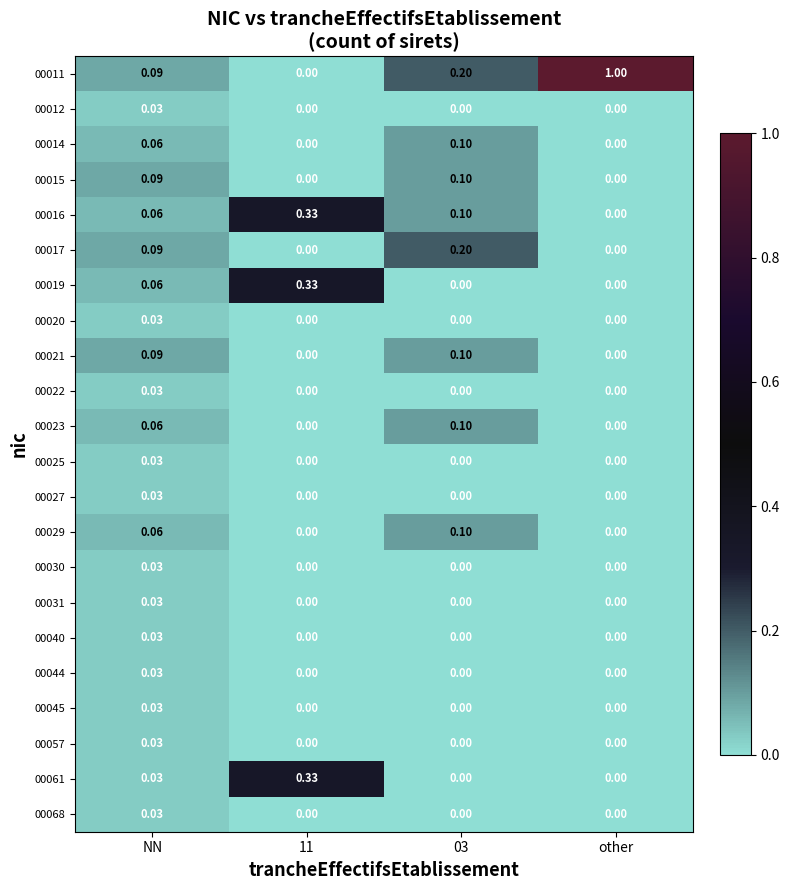

How many categories are shown in the chart?

4